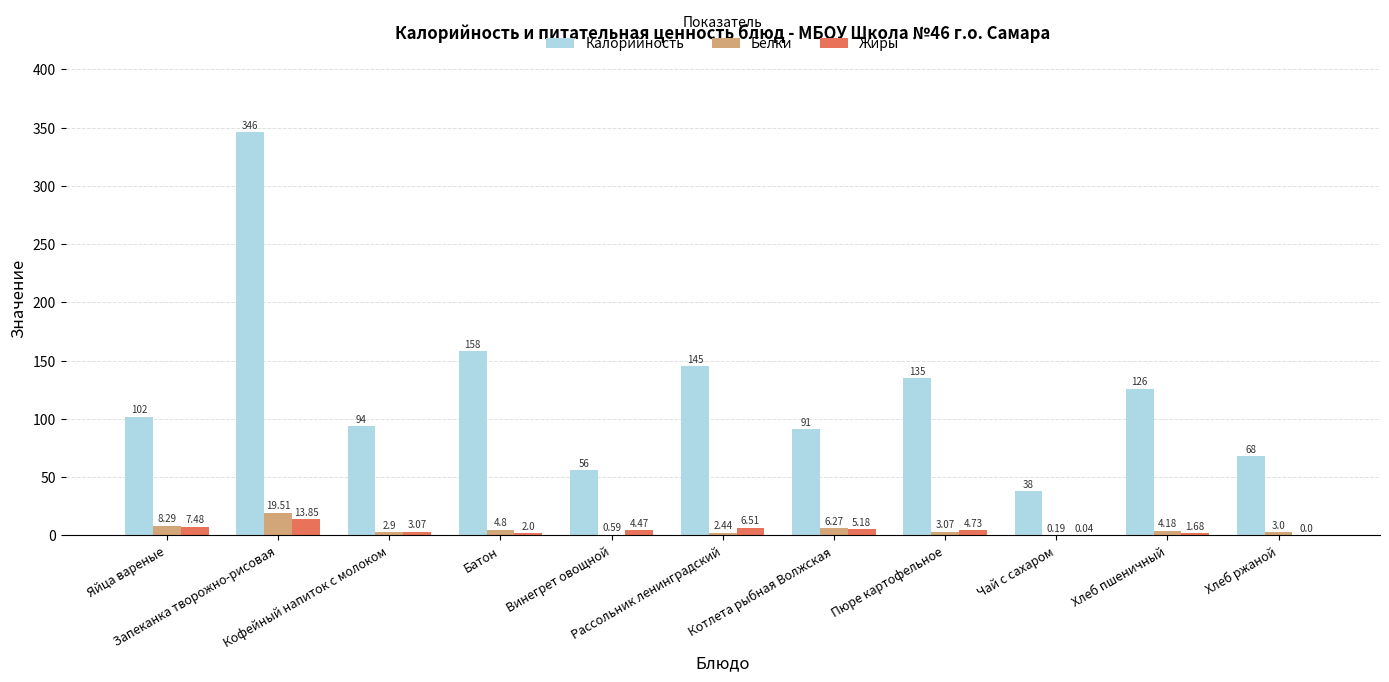

How many groups of bars are there?

11